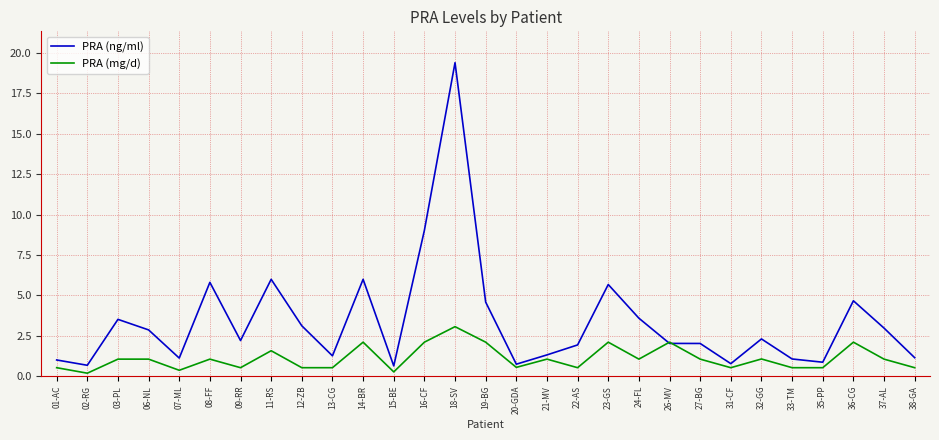

Which series has the largest range (max minus min)?

PRA (ng/ml)